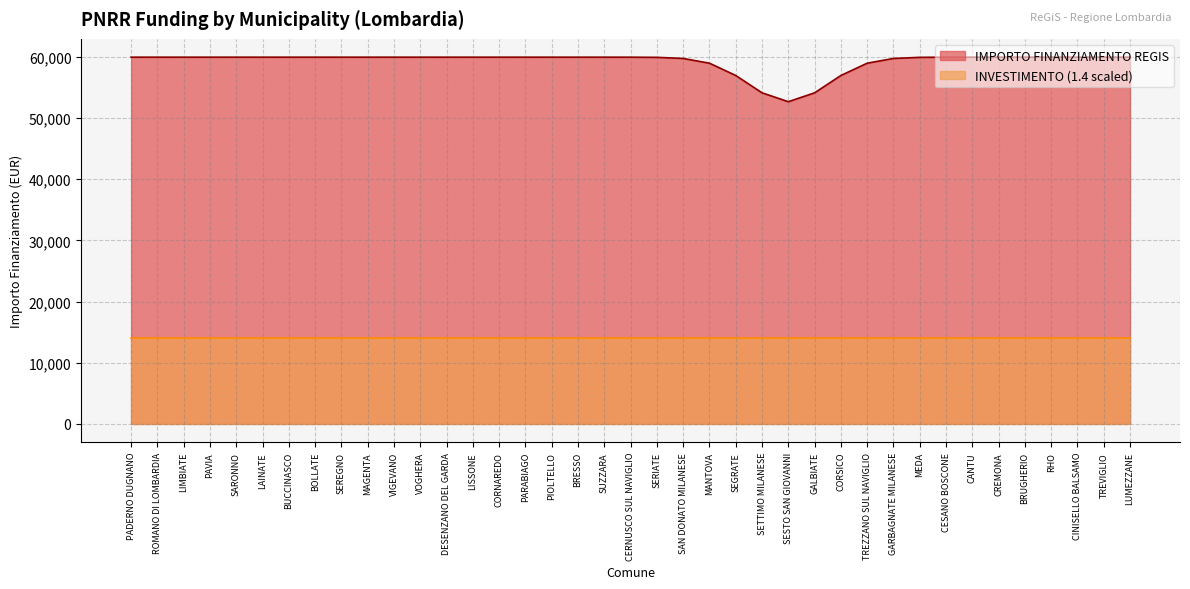

Which category has the highest value in the Investimento 1.4 series?

PADERNO DUGNANO